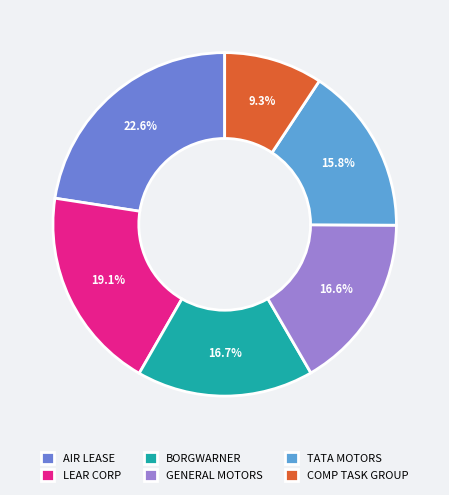

Count the number of slices in the pie.

6